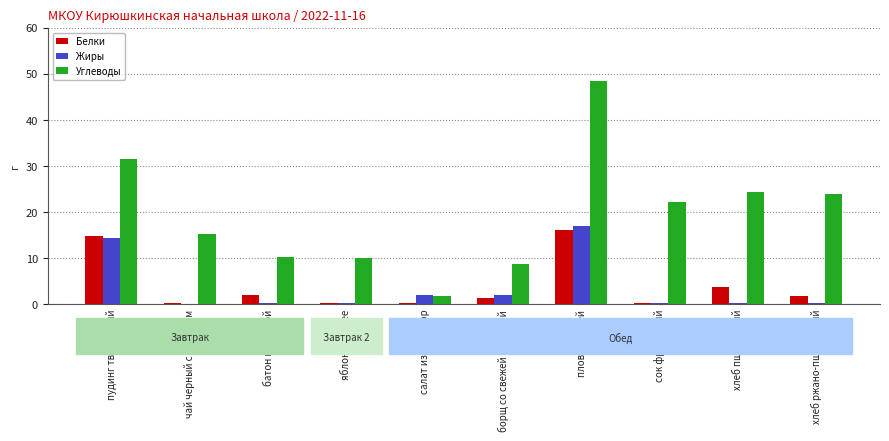

What is the sum of the Углеводы values at борщ со свежей капустой and сок фруктовый?

31.0